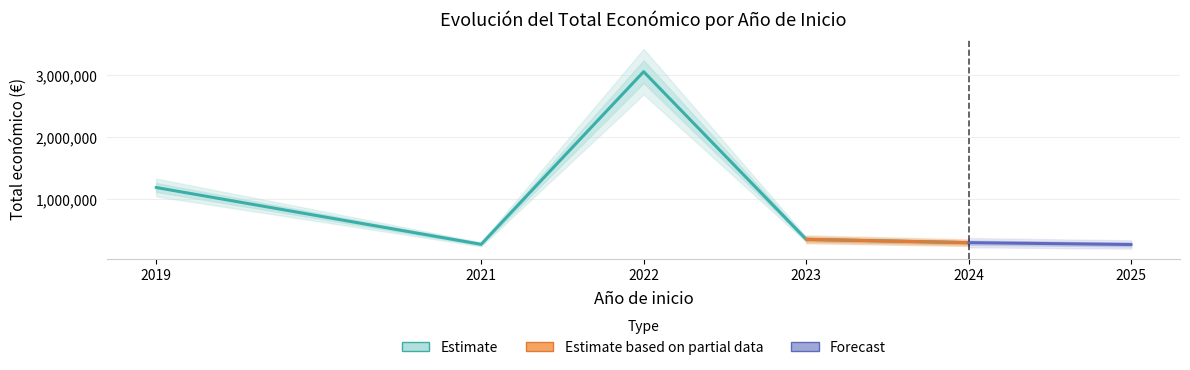

Which label corresponds to the smallest value in the chart?

2021